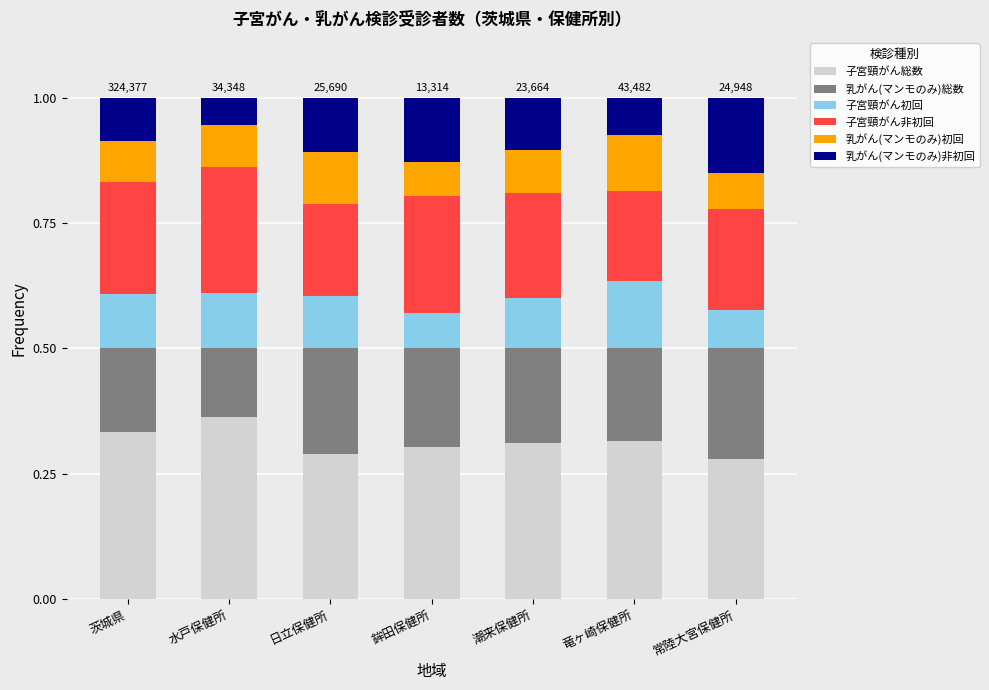

At which label does 子宮頸がん総数 reach its peak?

水戸保健所